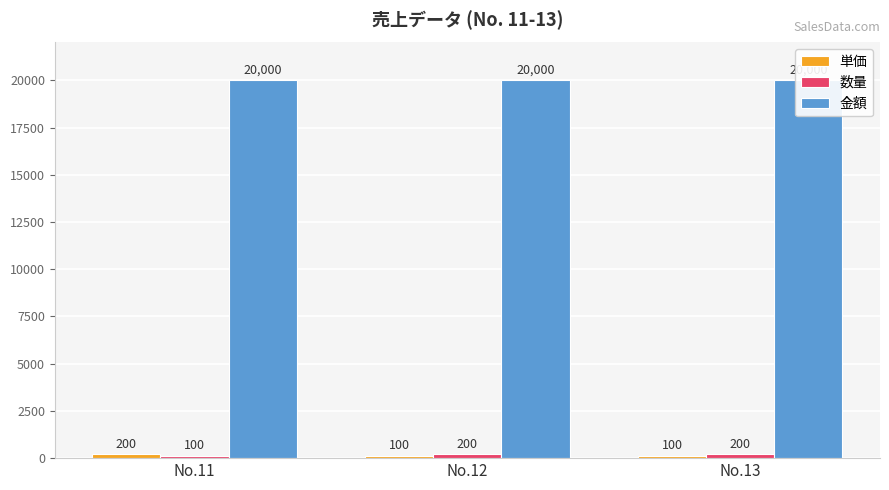

Rank the series by their maximum value, from highest to lowest.

金額, 単価, 数量